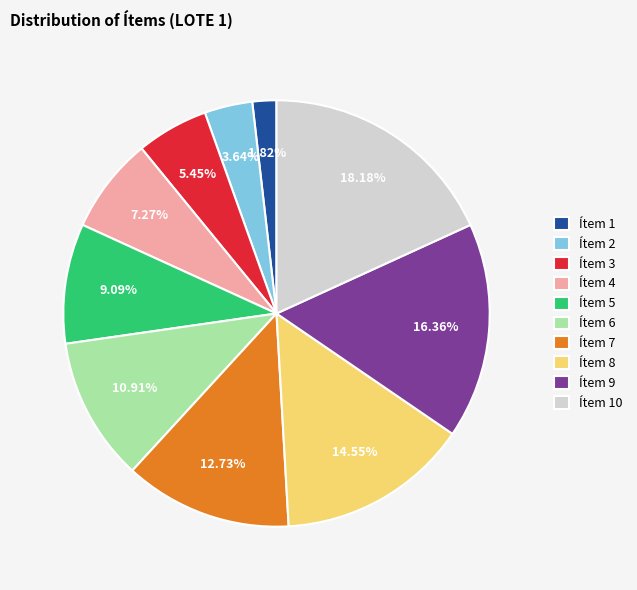

Count the number of slices in the pie.

10